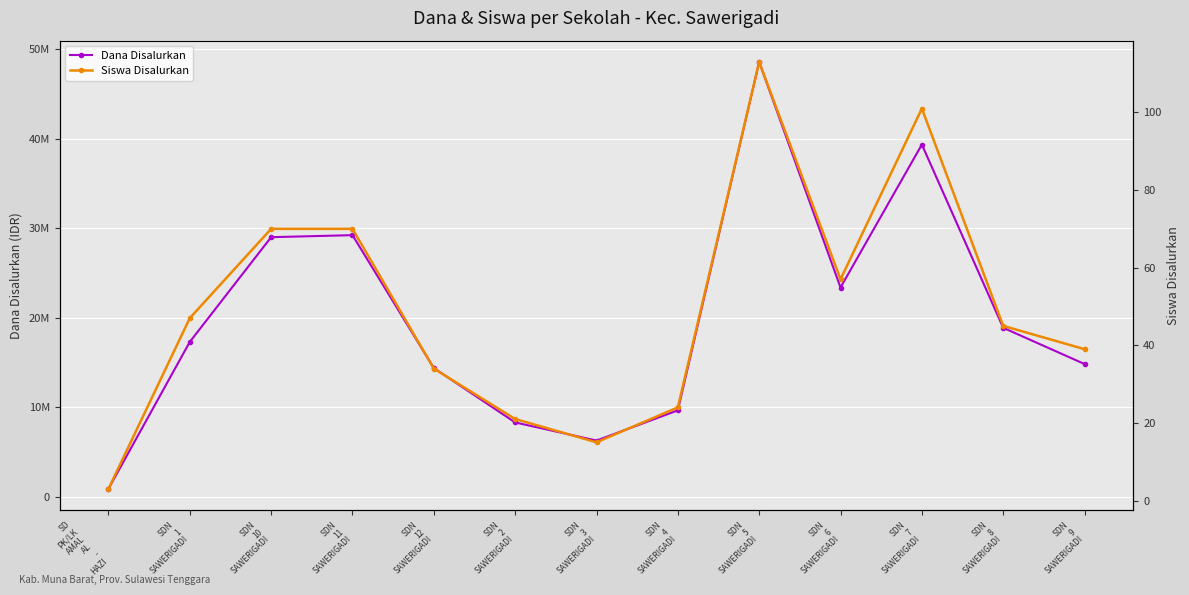

What is the difference between the Dana Disalurkan values at SDN
1
SAWERIGADI and SDN
12
SAWERIGADI?

2925000